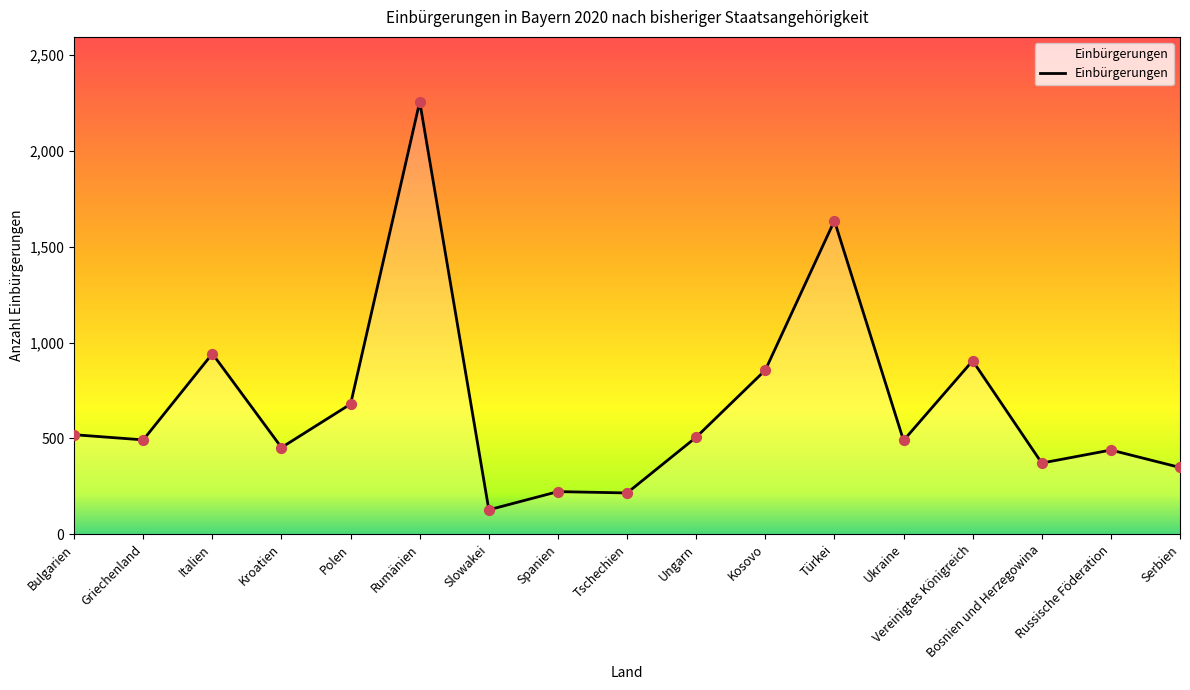

What is the change in value from Spanien to Türkei?

+1414